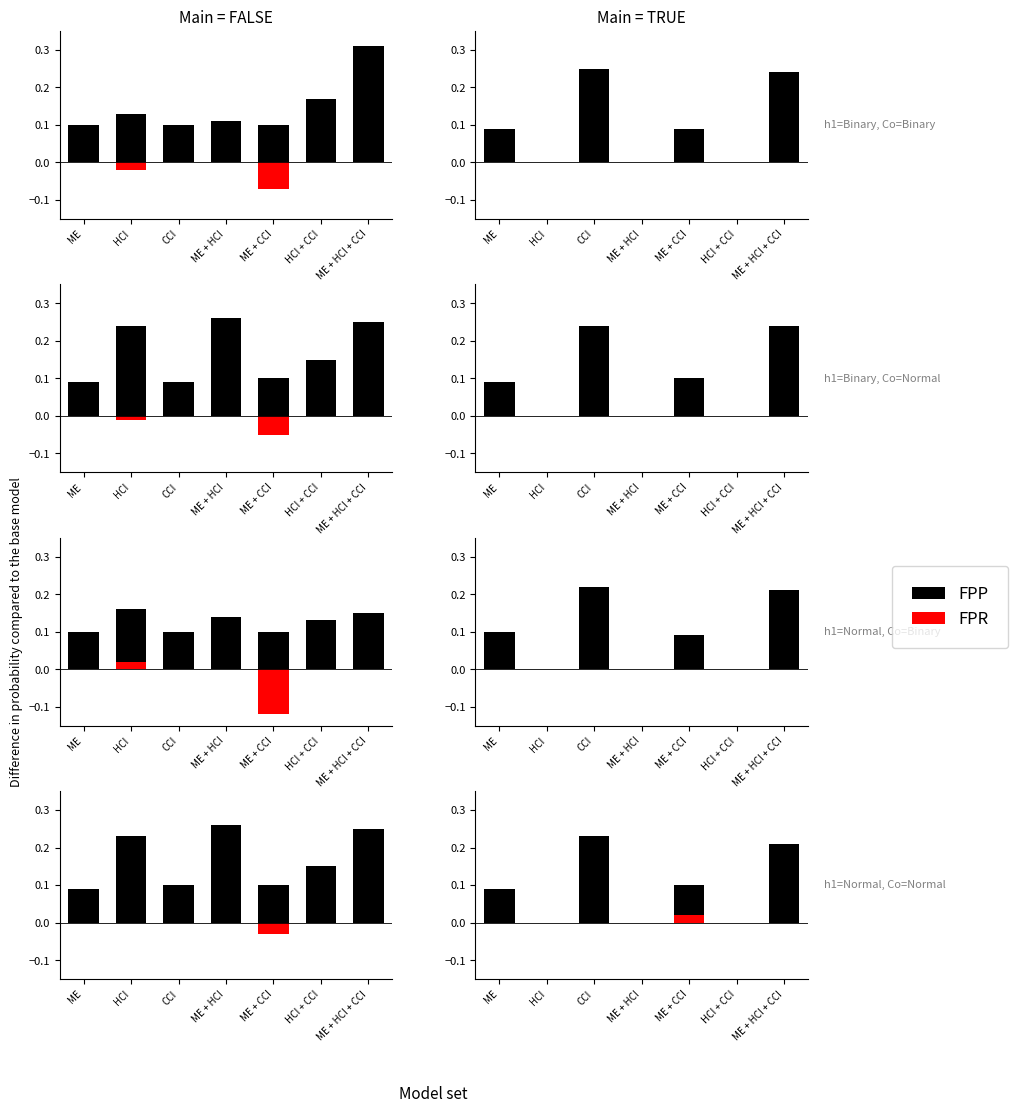

What position from the right is ME + HCI + CCI?

1